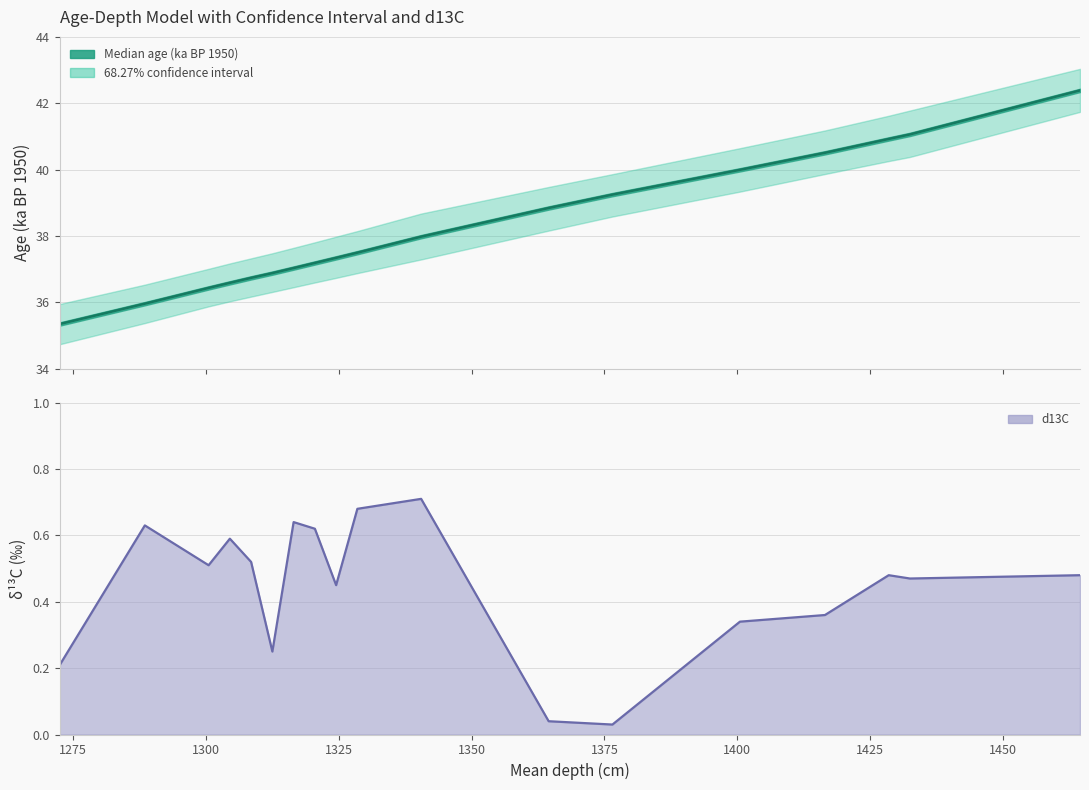

Rank the series by their average value, from highest to lowest.

Median age (ka BP 1950), d13C